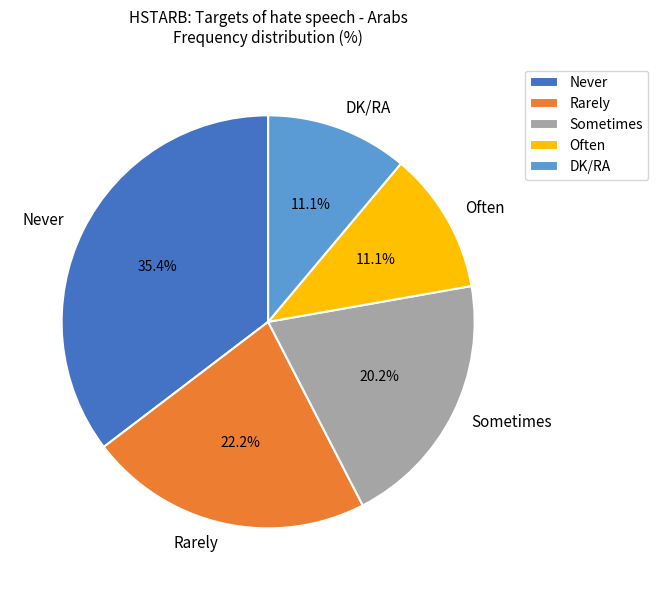

True or false: Often accounts for 11% of the total.

True